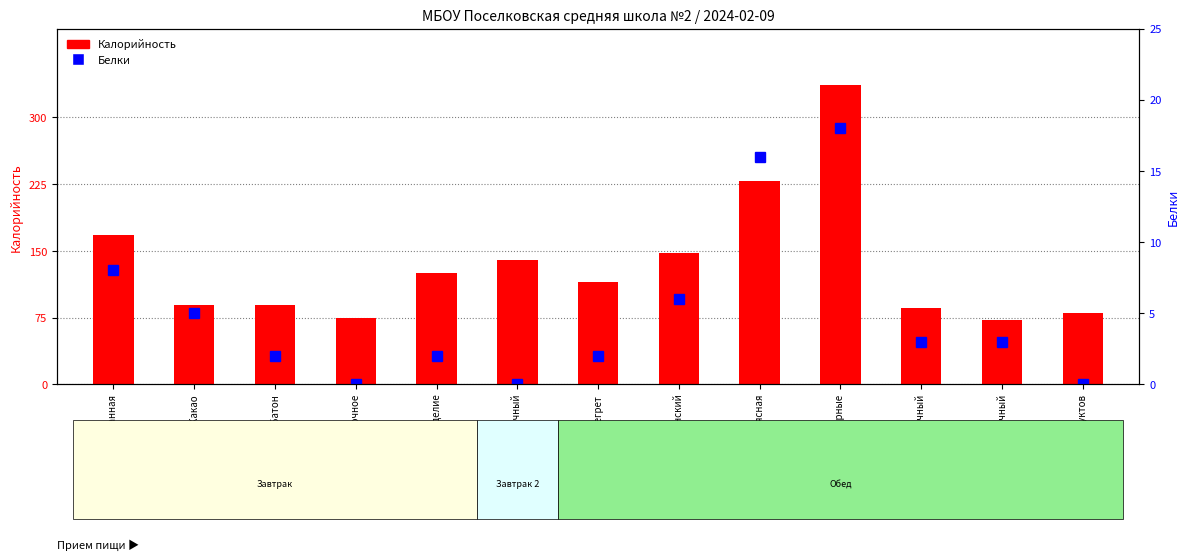

Which series has the largest range (max minus min)?

Калорийность